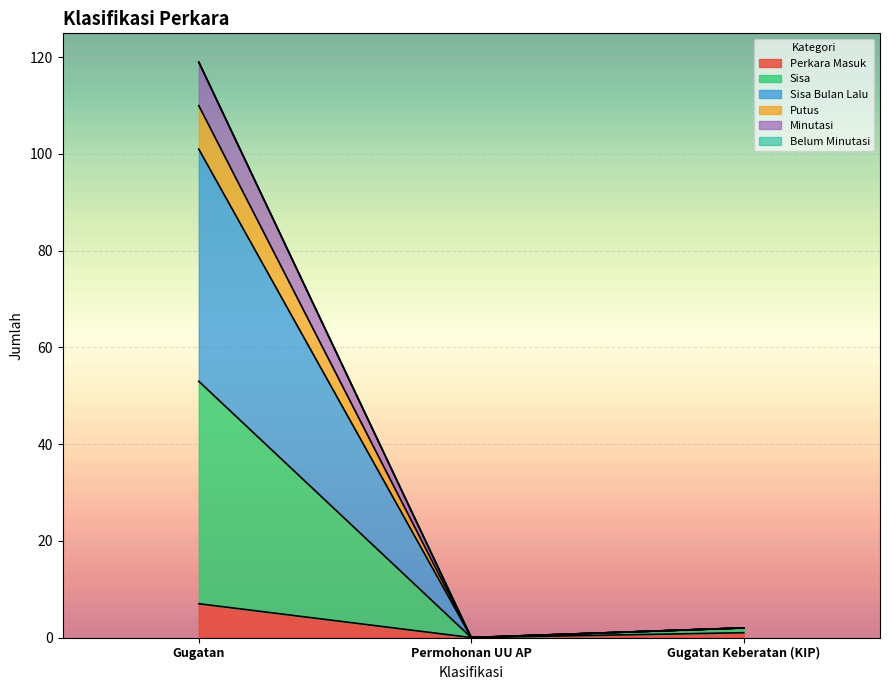

What is the sum of all Perkara Masuk values?

8